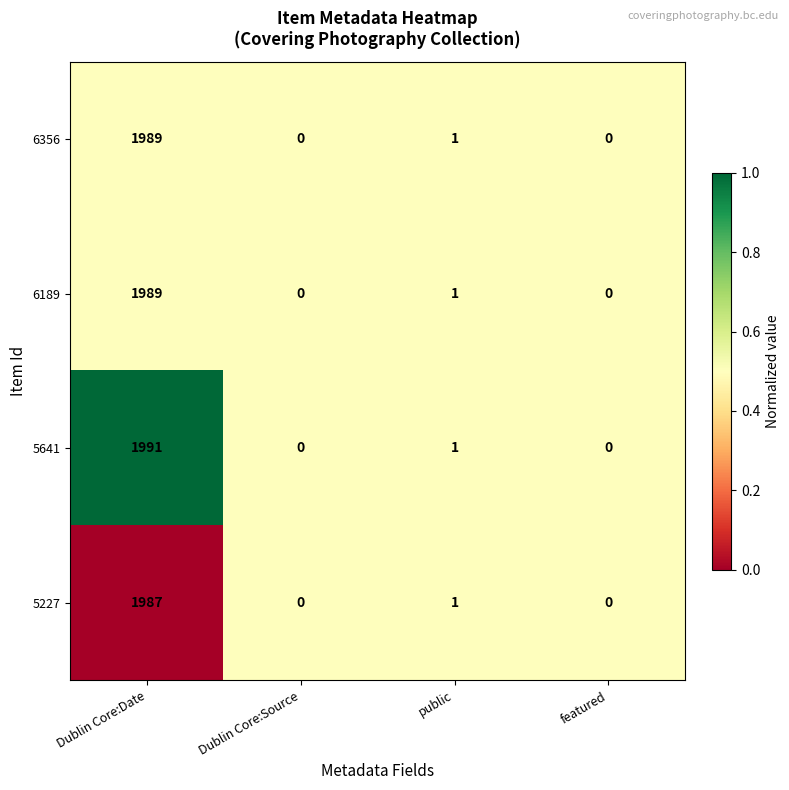

What is the difference between the maximum and minimum values in the 6189 series?

1989